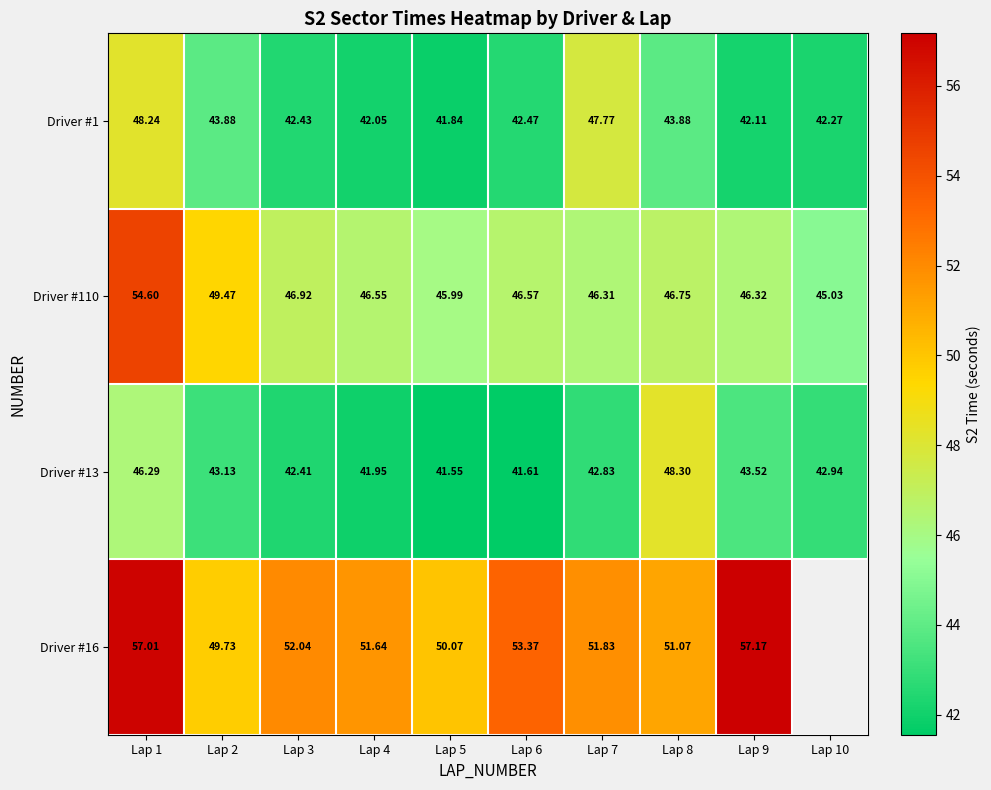

What is the difference between the maximum and minimum values in the Driver #1 series?

6.4